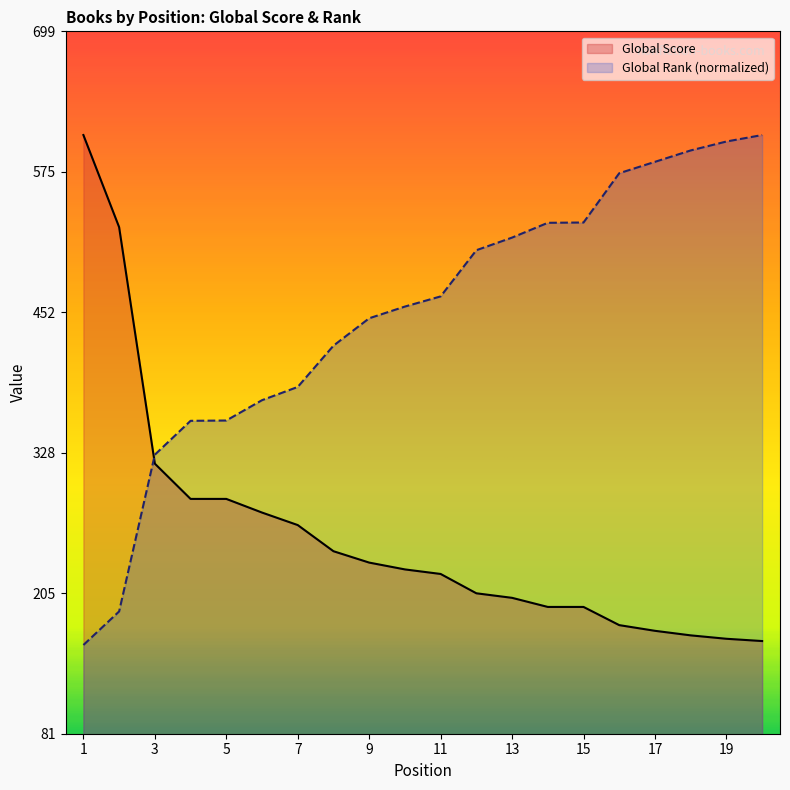

What is the difference between the maximum and minimum values in the Global Score series?

445.0